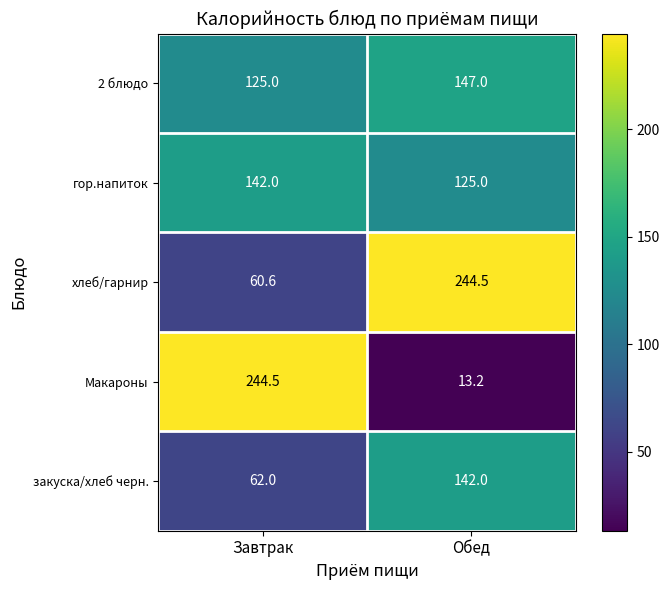

Which series has the largest total across all categories?

хлеб/гарнир